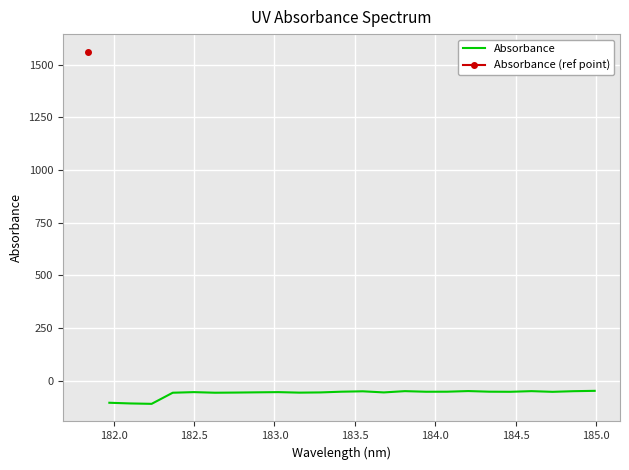

How many data points are above -53?

6